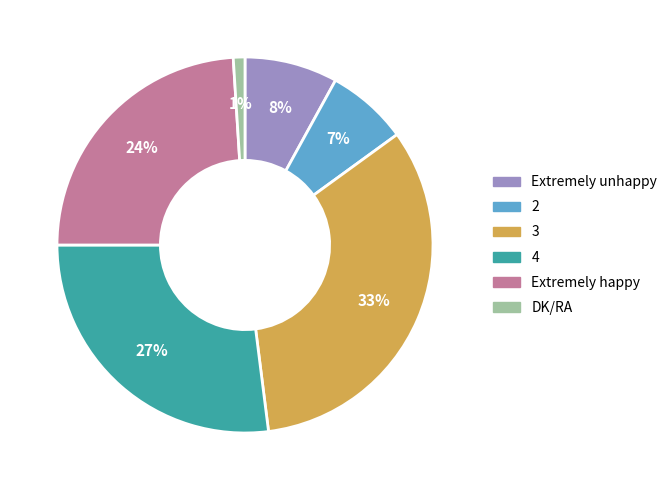

Does 2 account for over 50% of the chart?

No